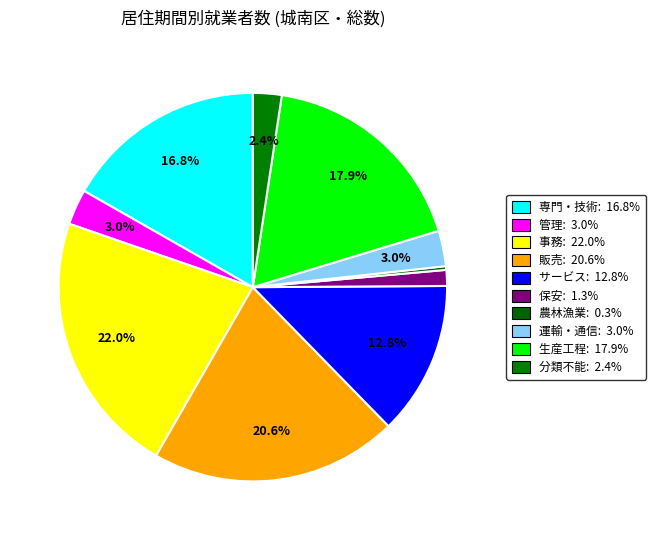

How many segments does this pie chart have?

10